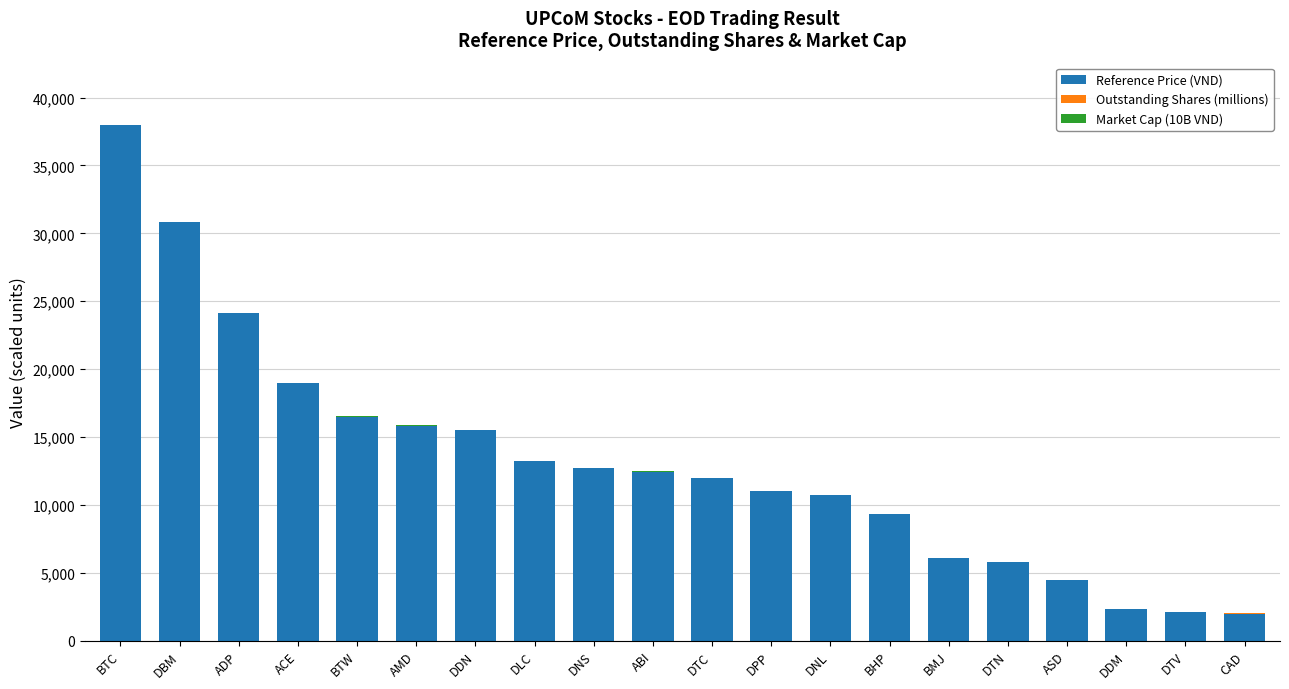

At which category is the sum across all series the highest?

BTC